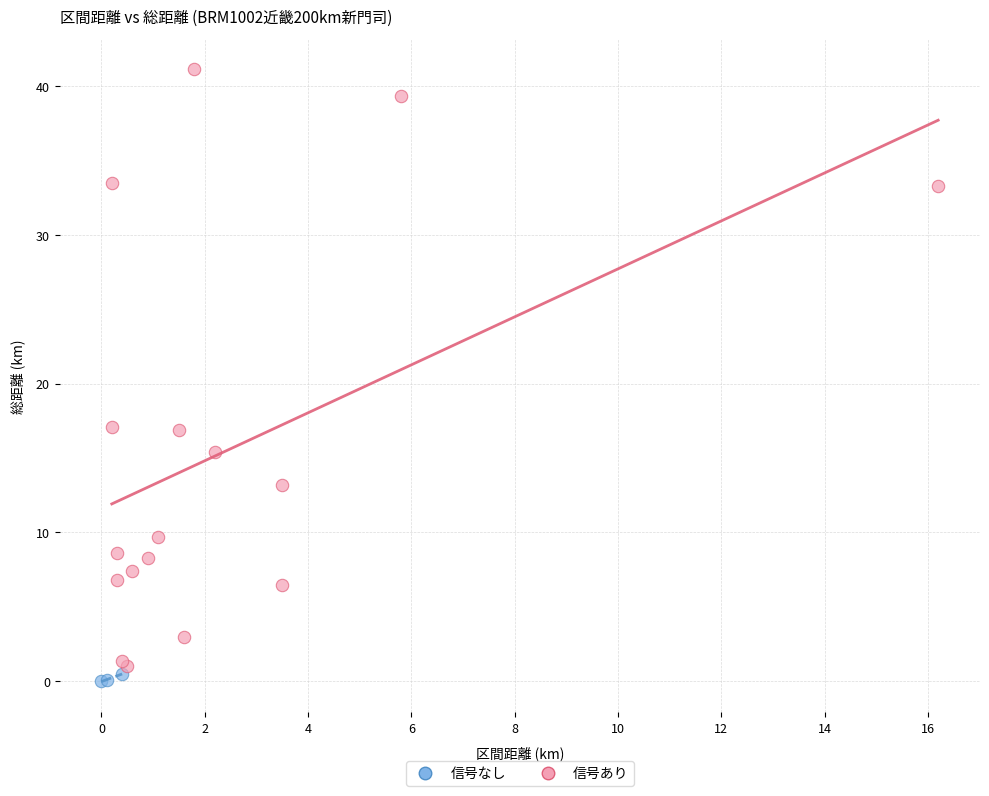

Which series reaches the maximum Y coordinate?

信号あり